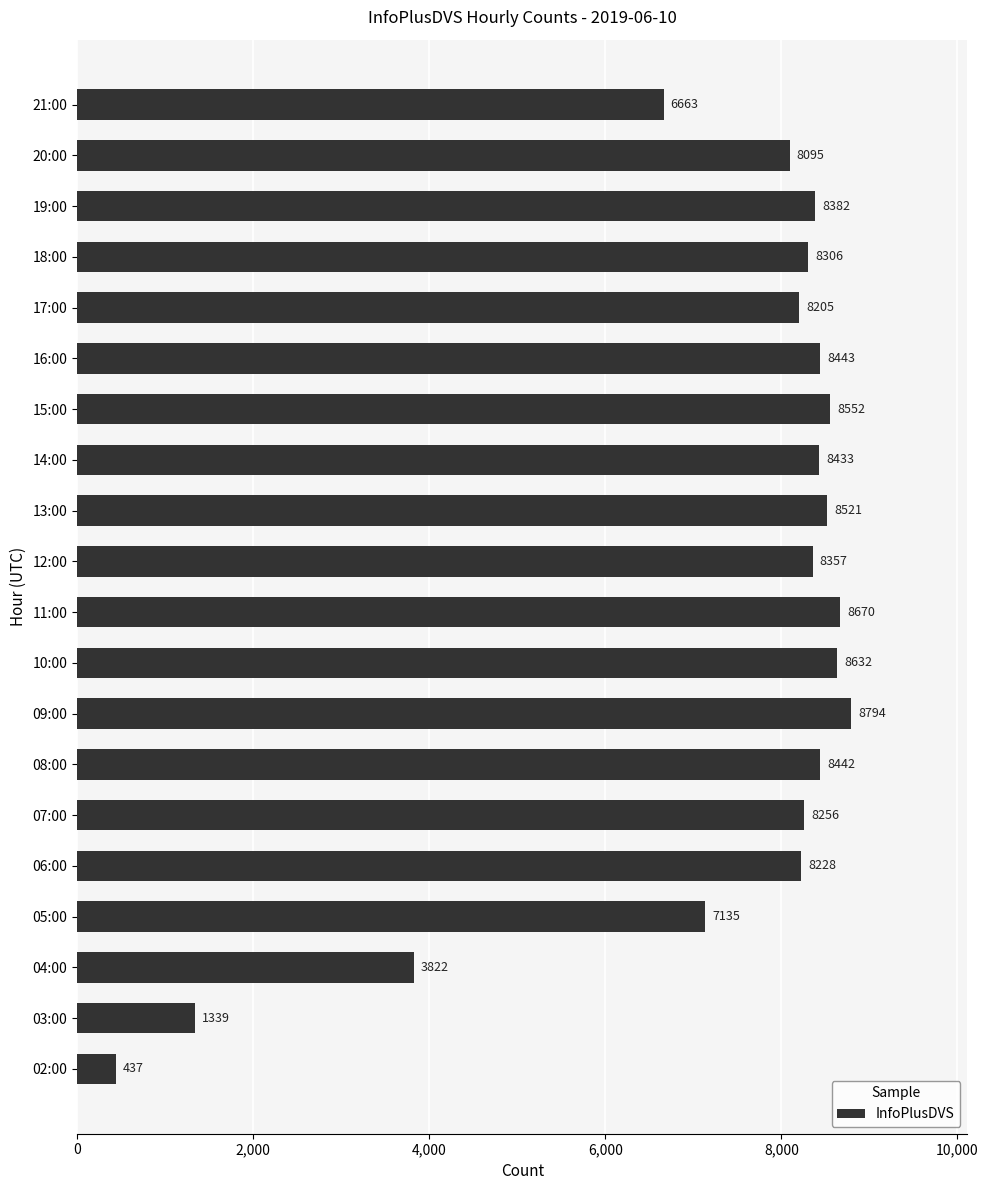

Which label corresponds to the smallest value in the chart?

02:00